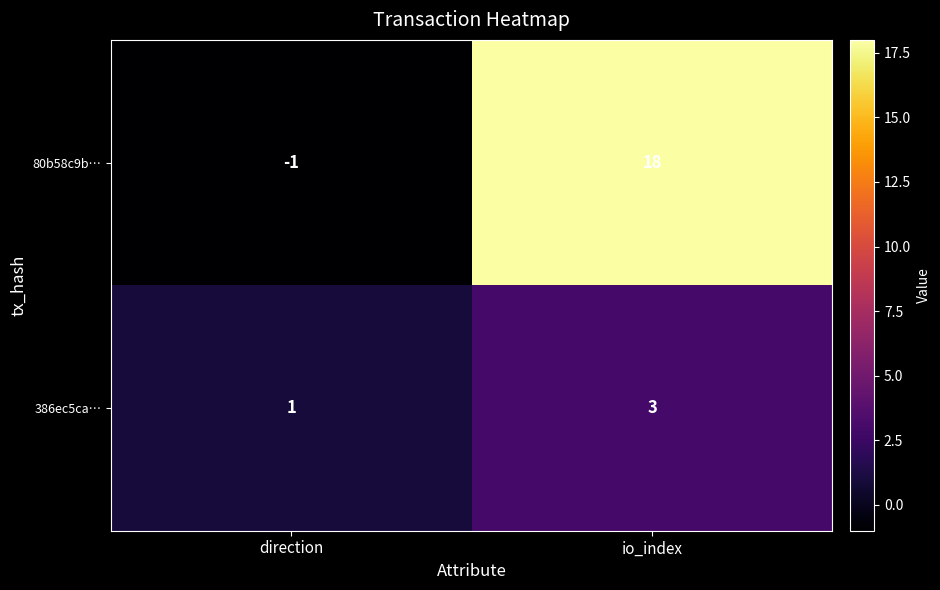

At direction, list the series in order from largest to smallest.

386ec5ca…, 80b58c9b…